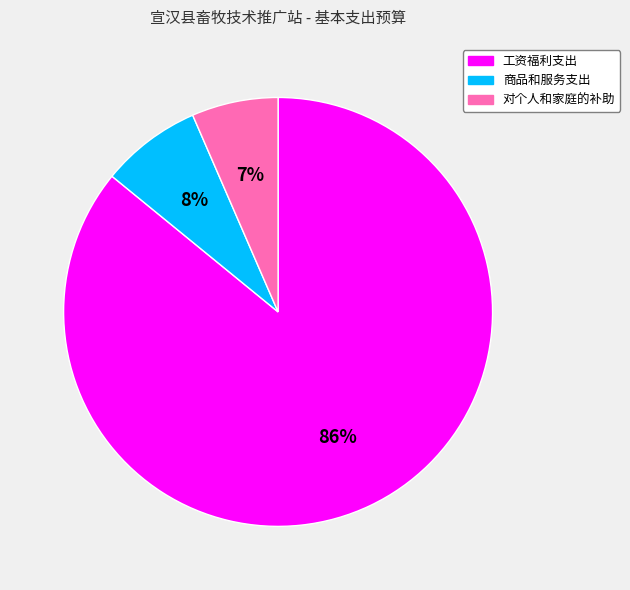

How many segments does this pie chart have?

3